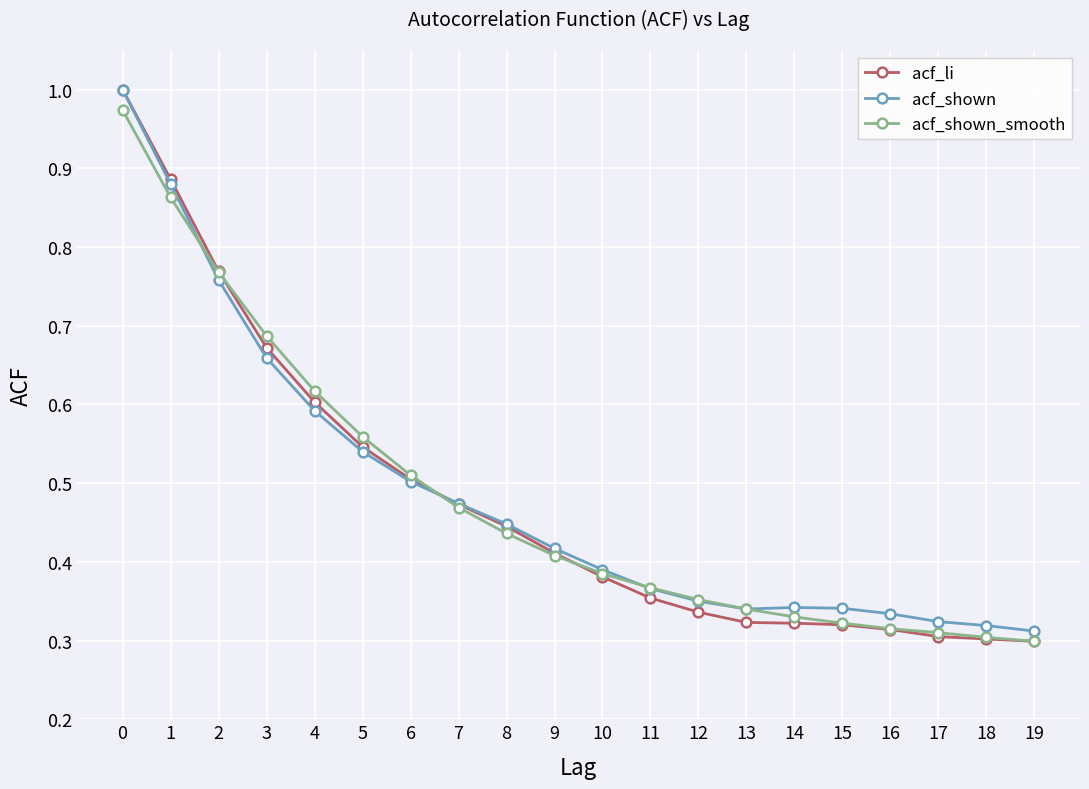

Is the value of acf_shown_smooth at 16 greater than the value of acf_shown at 11?

No